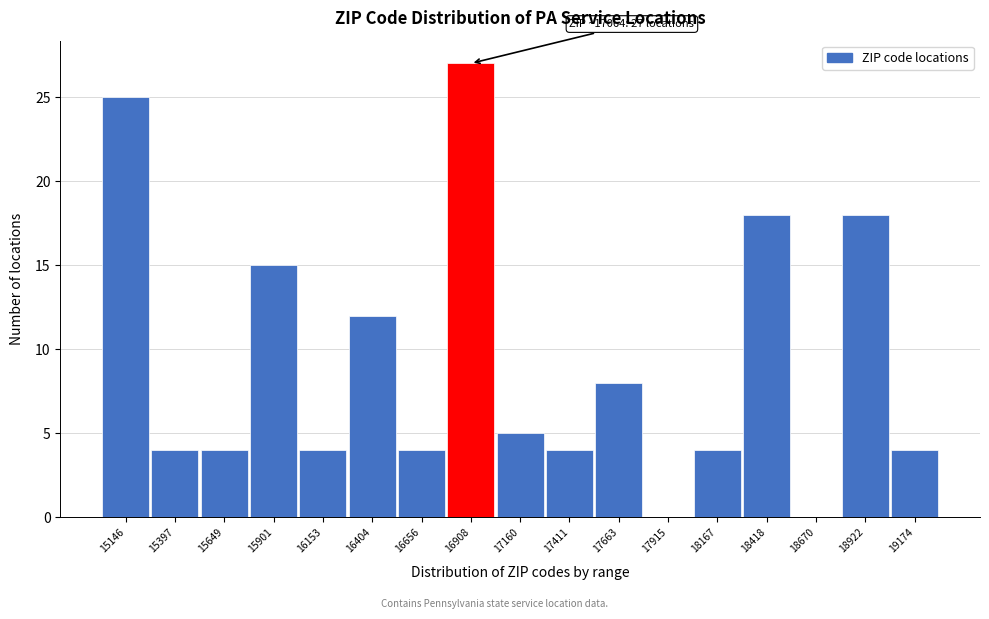

Reading left to right, what are all the values shown in this chart?

15146=25	15397=4	15649=4	15901=15	16153=4	16404=12	16656=4	16908=27	17160=5	17411=4	17663=8	17915=0	18167=4	18418=18	18670=0	18922=18	19174=4